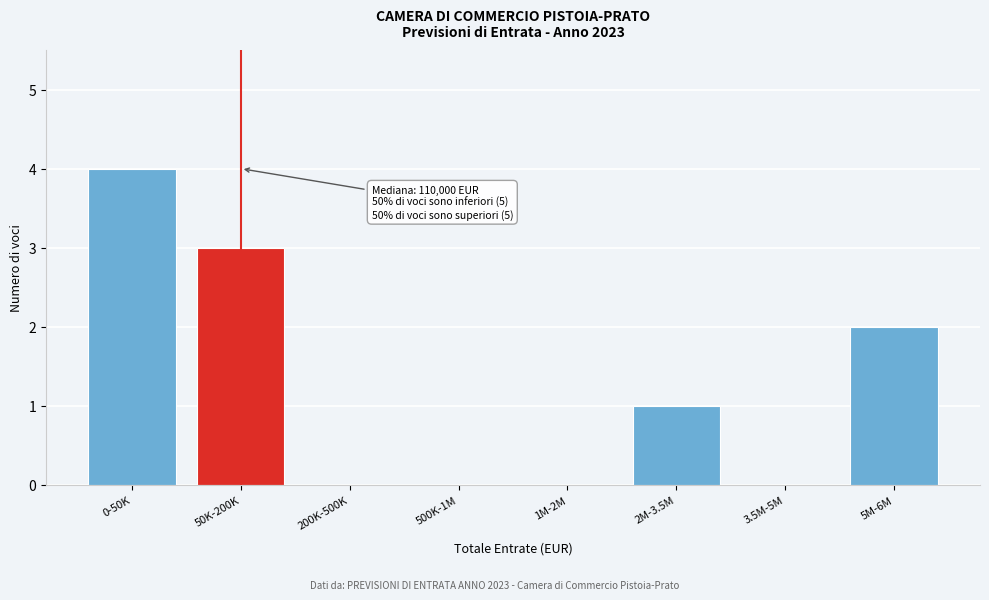

Reading left to right, list all the values displayed in this chart.

0-50K=4	50K-200K=3	200K-500K=0	500K-1M=0	1M-2M=0	2M-3.5M=1	3.5M-5M=0	5M-6M=2